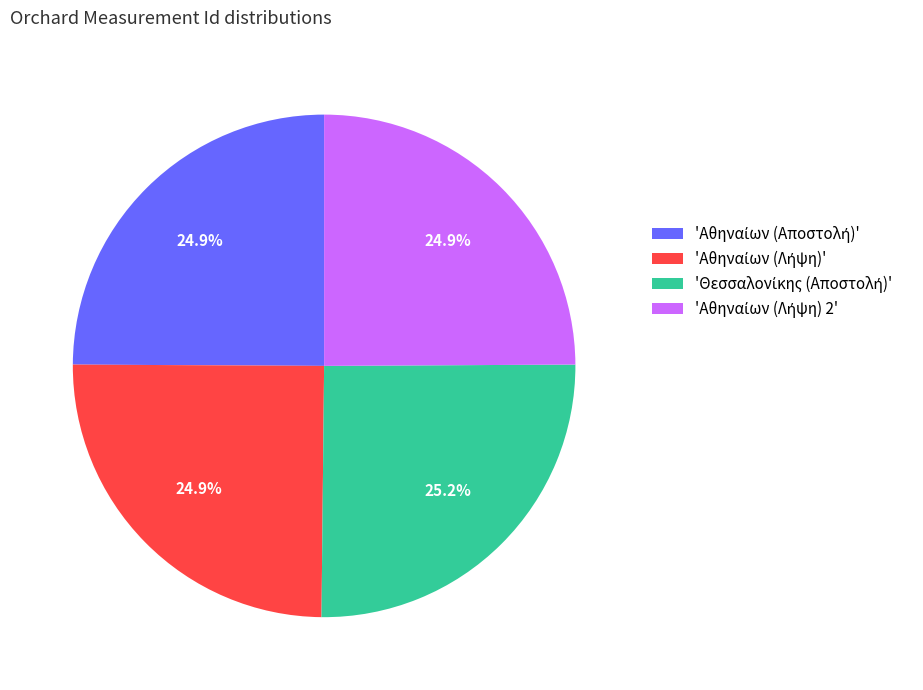

Is there a majority slice in this chart?

No